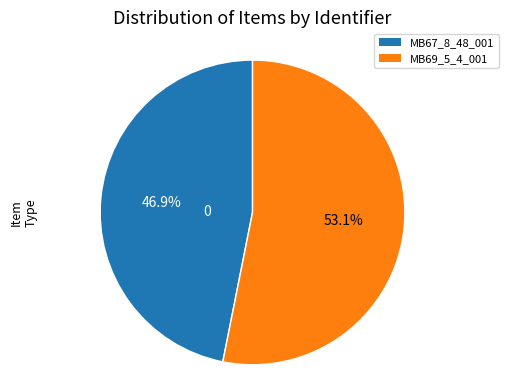

How many slices are in this pie chart?

2